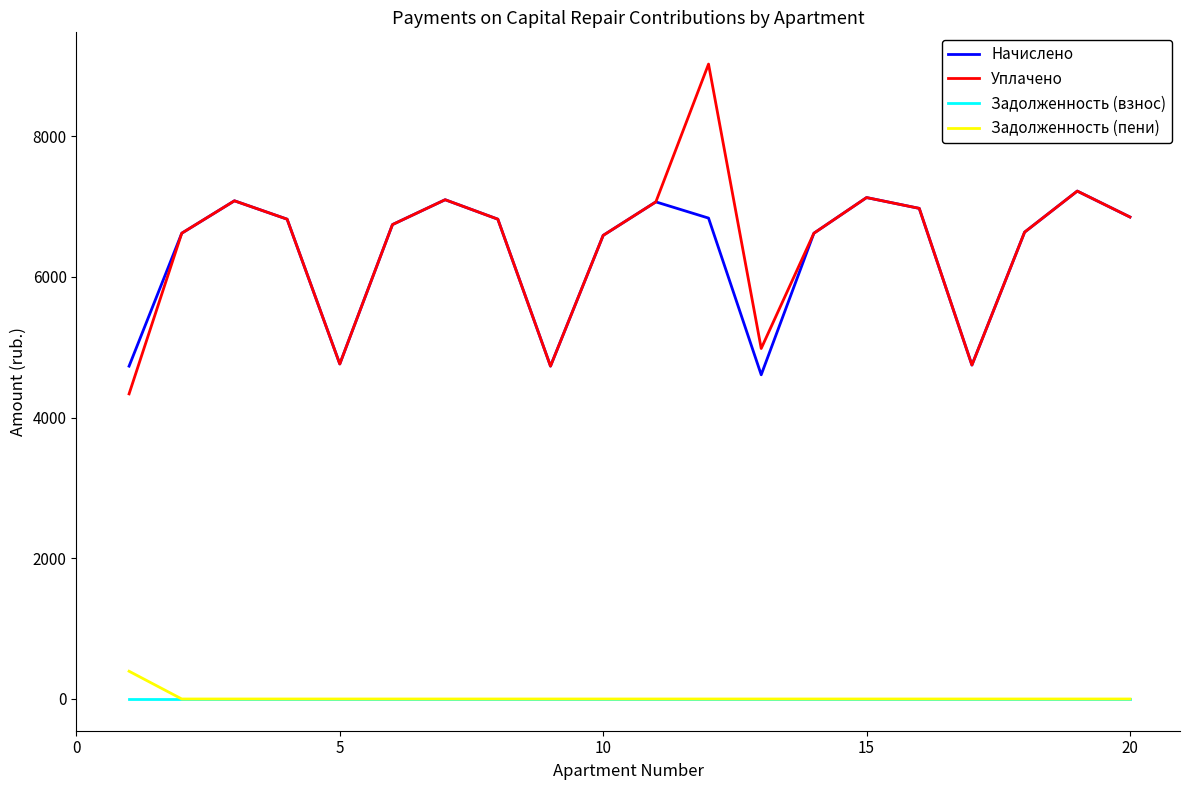

True or false: Задолженность (взнос) and Начислено intersect in this chart.

False